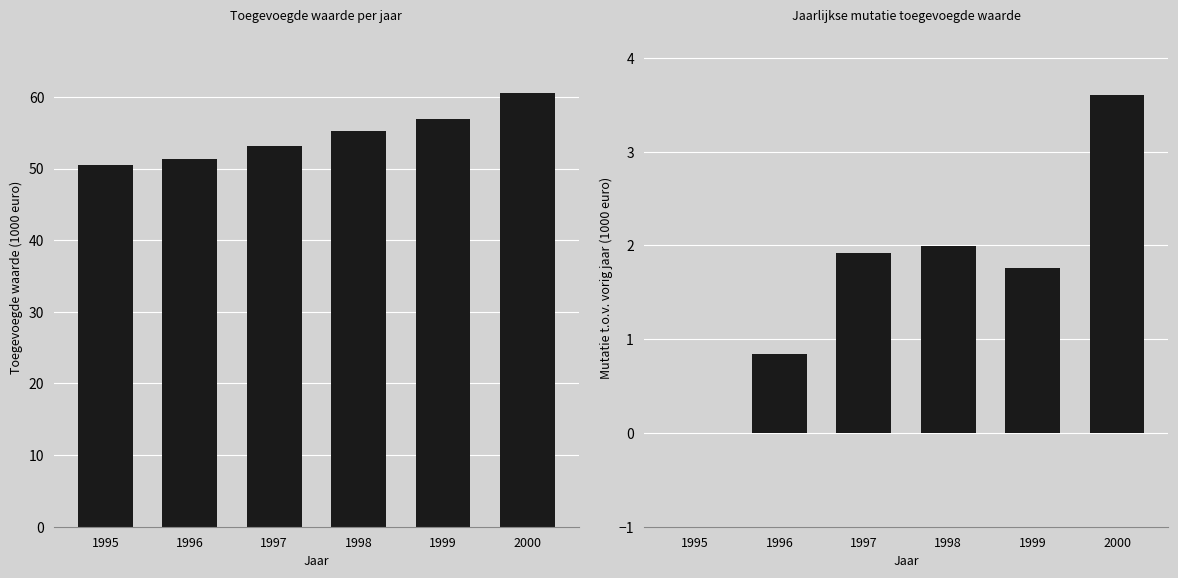

Rank the series at 1996 from highest to lowest value.

Toegevoegde waarde, Mutatie Toegevoegde waarde